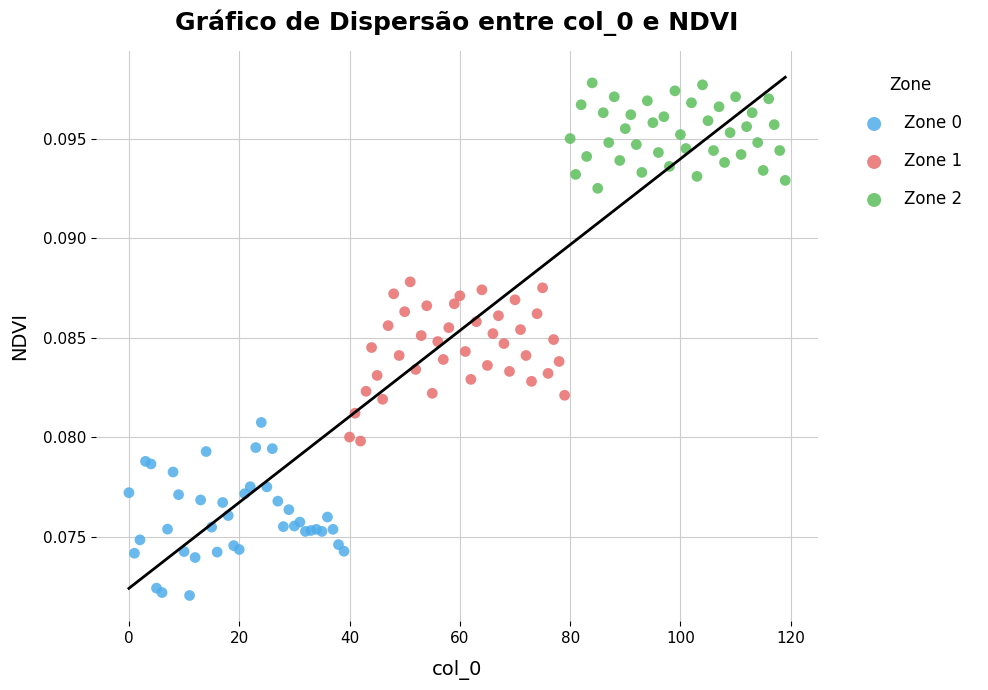

Which series reaches the maximum Y coordinate?

Zone 2